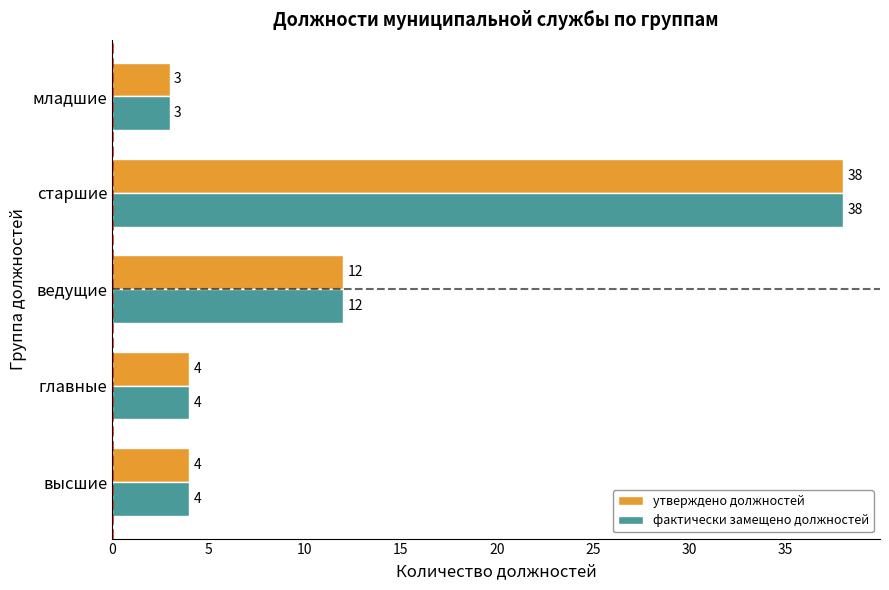

Is it true that утверждено должностей equals 12 at ведущие?

True